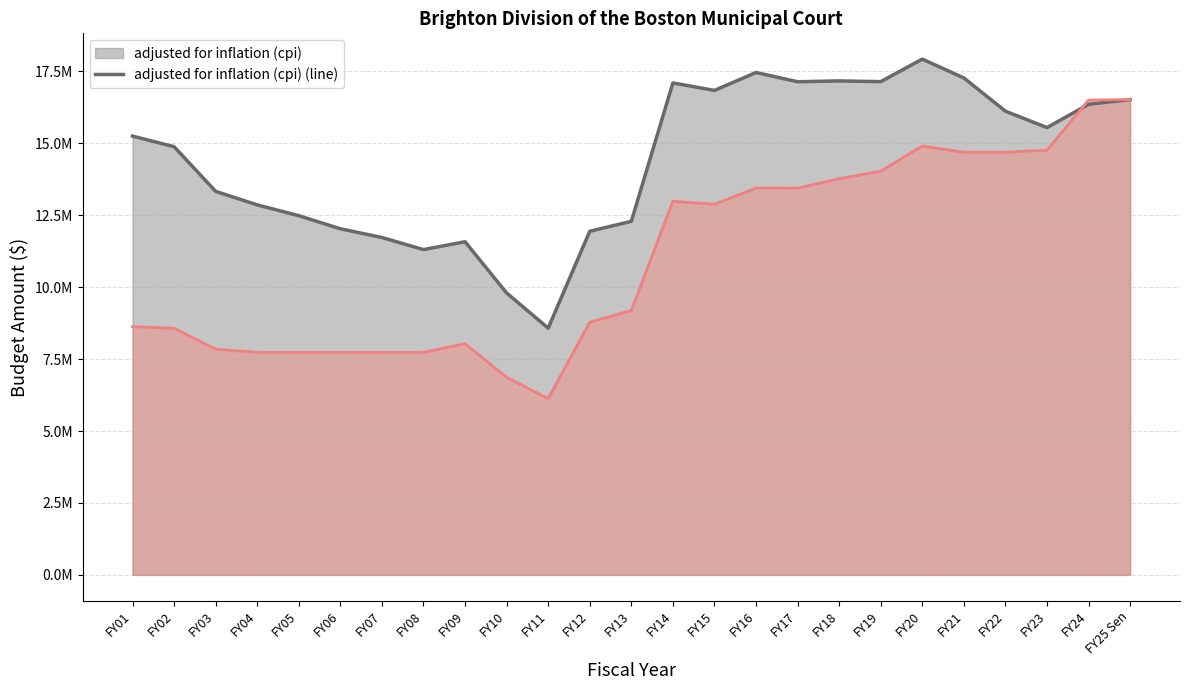

What is the difference between the maximum and minimum values in the NOT adjusted for inflation (line) series?

10391294